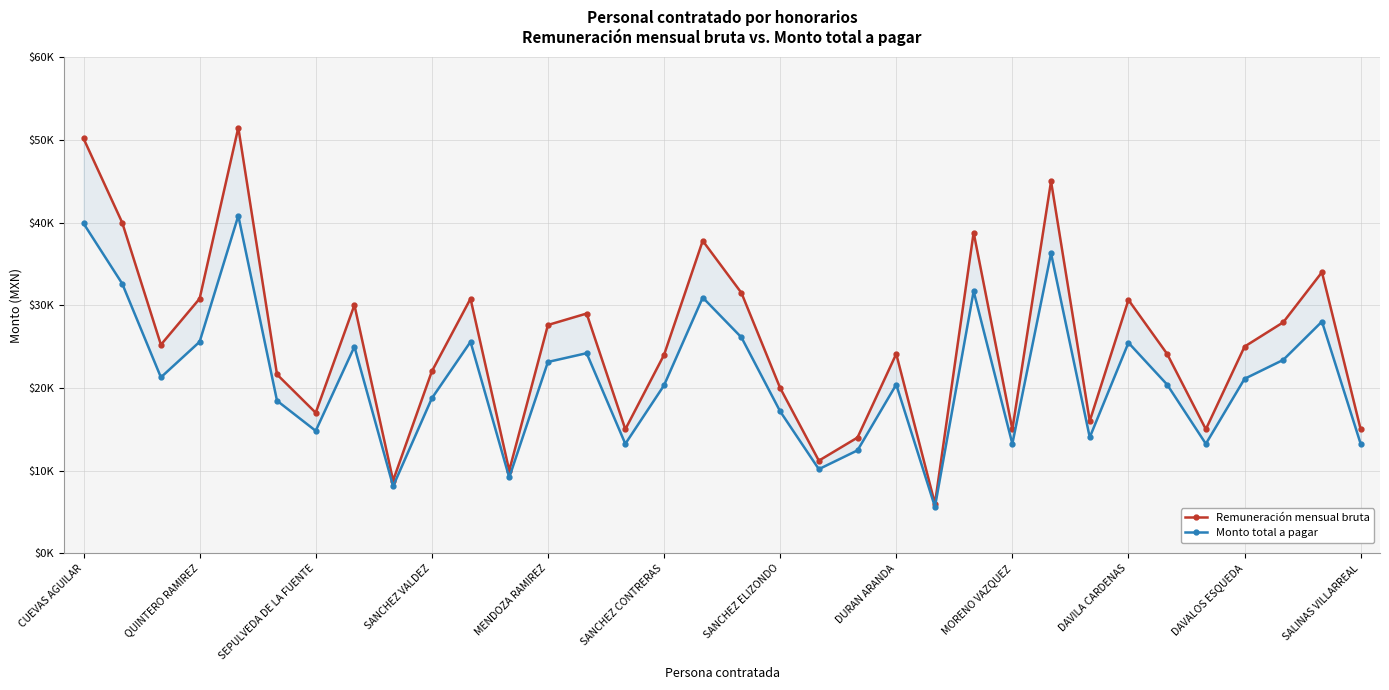

What are all the series names shown in the legend?

Remuneración mensual bruta, Monto total a pagar